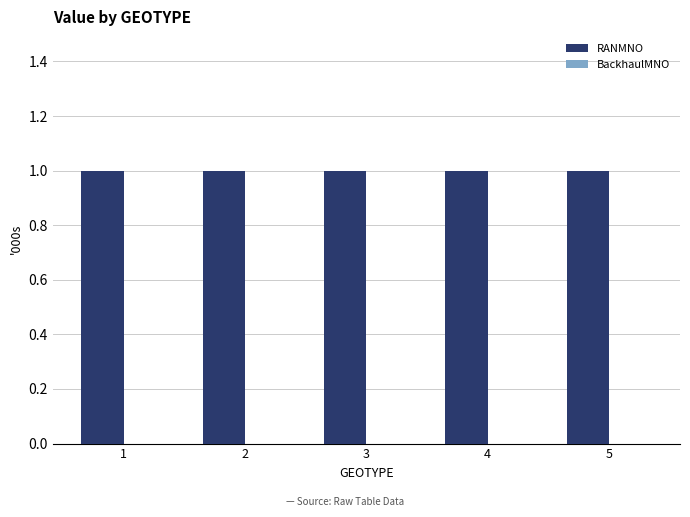

List the labels in order of BackhaulMNO value, smallest first.

1, 2, 3, 4, 5